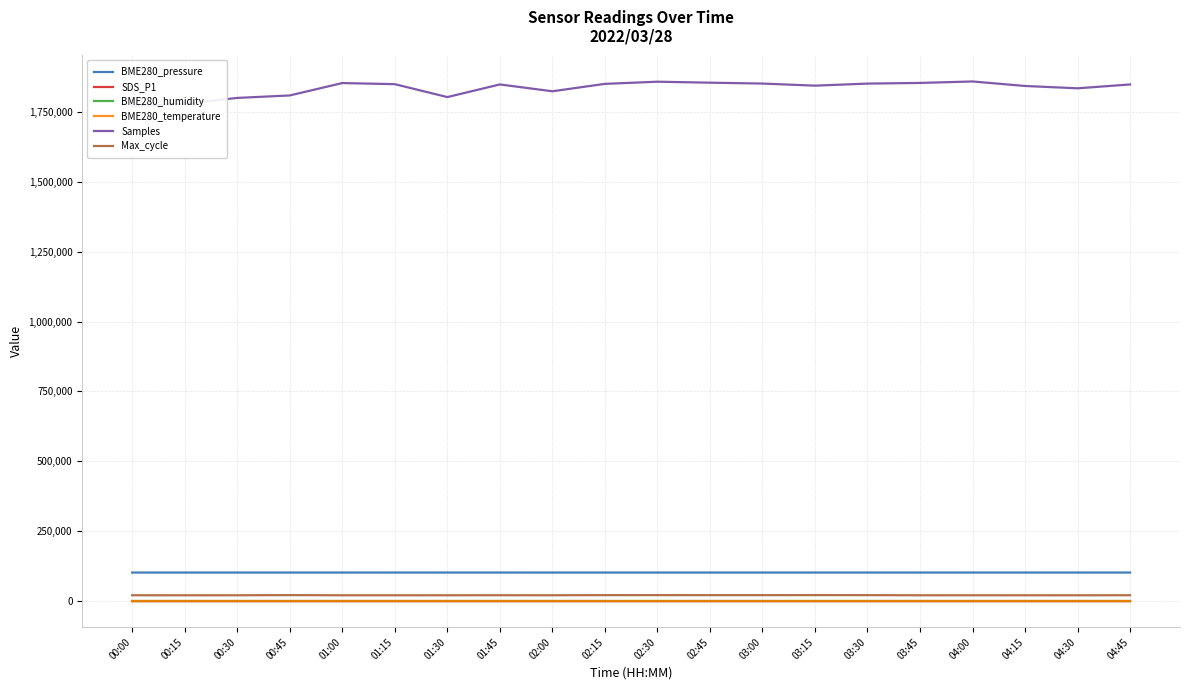

The Max_cycle series shows 13426.0 at 04:00. True or false?

False